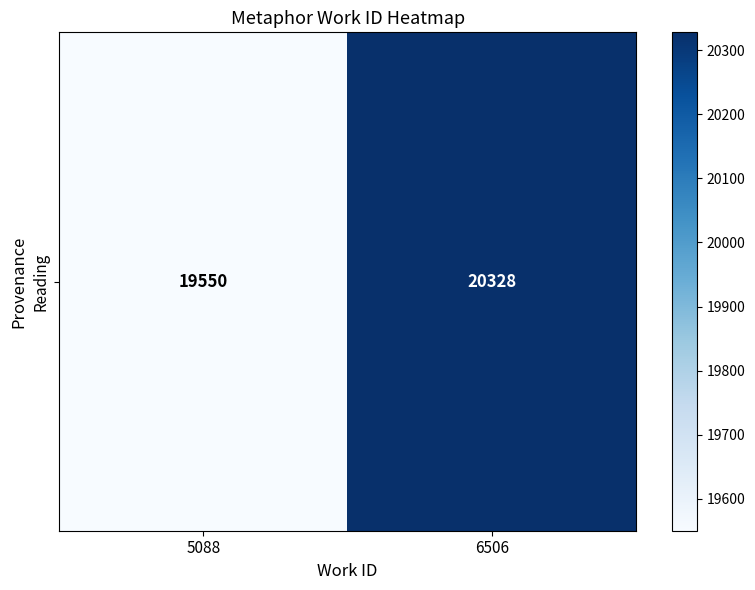

Rank the categories by value from lowest to highest.

5088, 6506